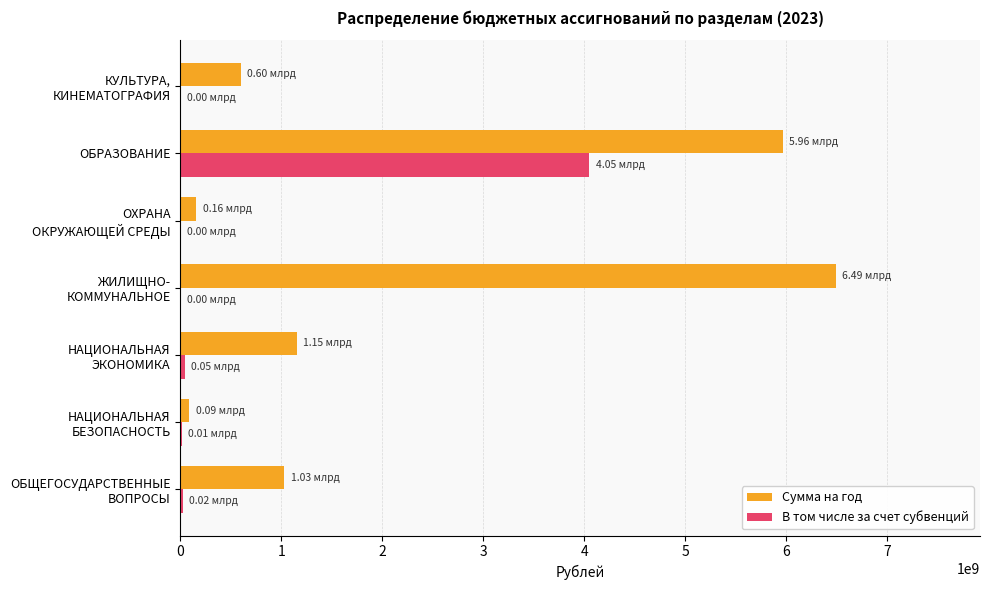

What is the sum of all В том числе за счет субвенций values?

4130789500